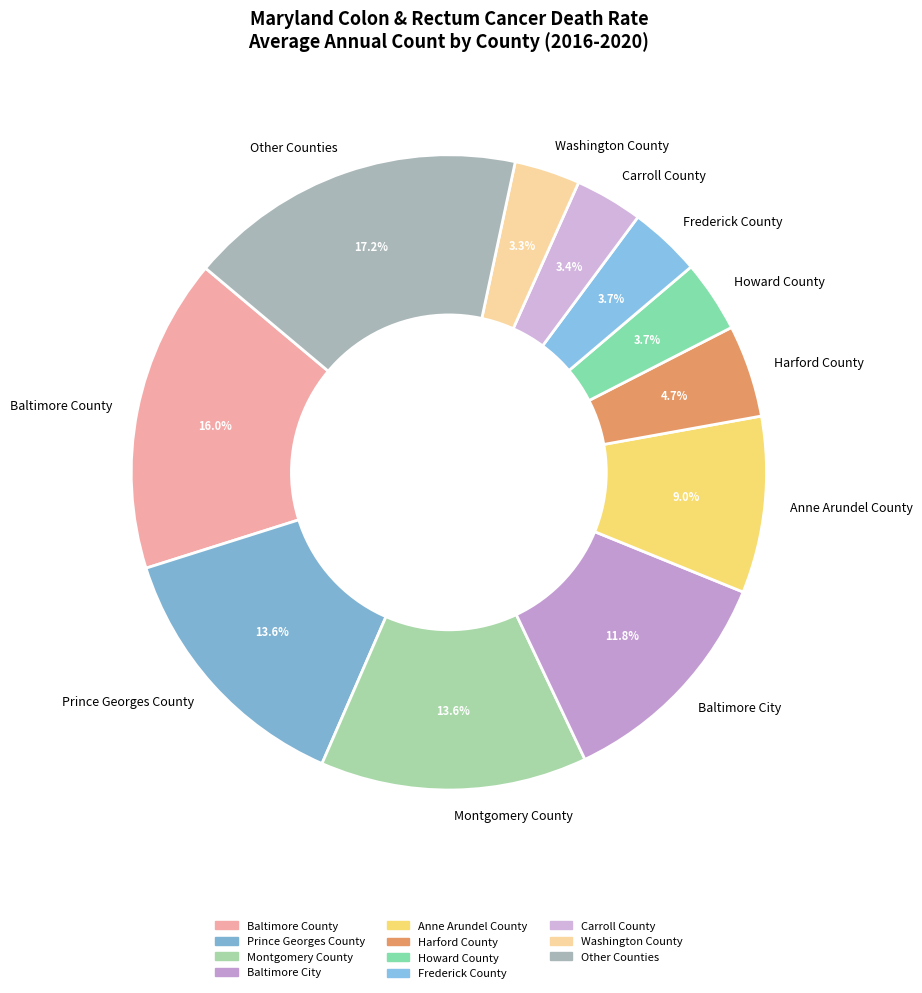

Does Baltimore City account for over 50% of the chart?

No